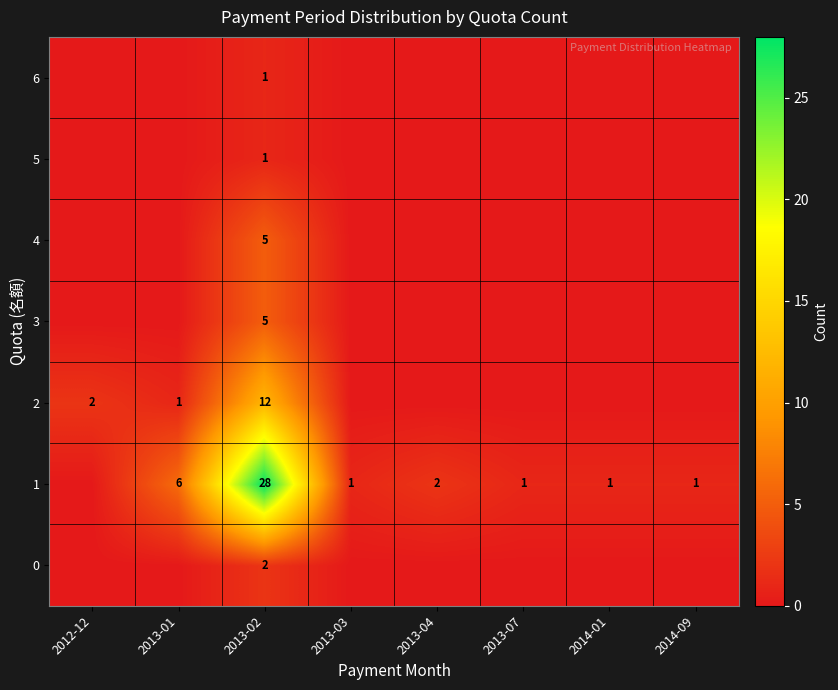

What is the greatest value displayed?

28